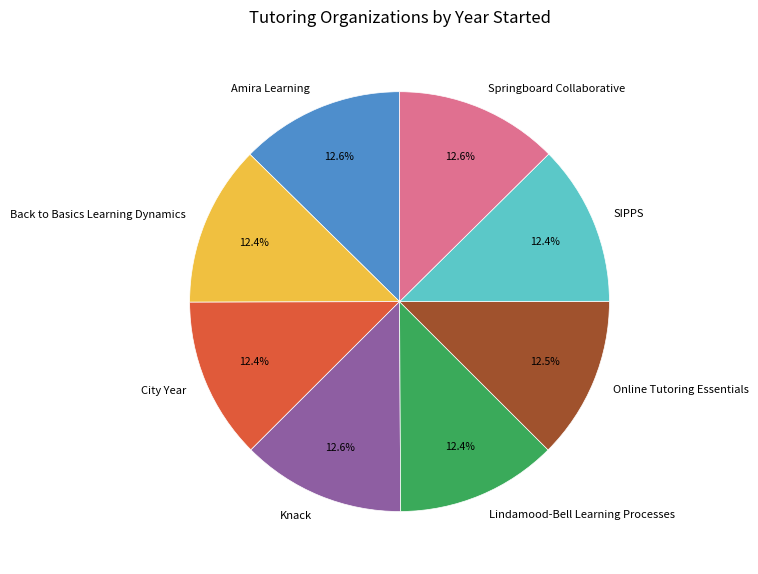

Is there a majority slice in this chart?

No